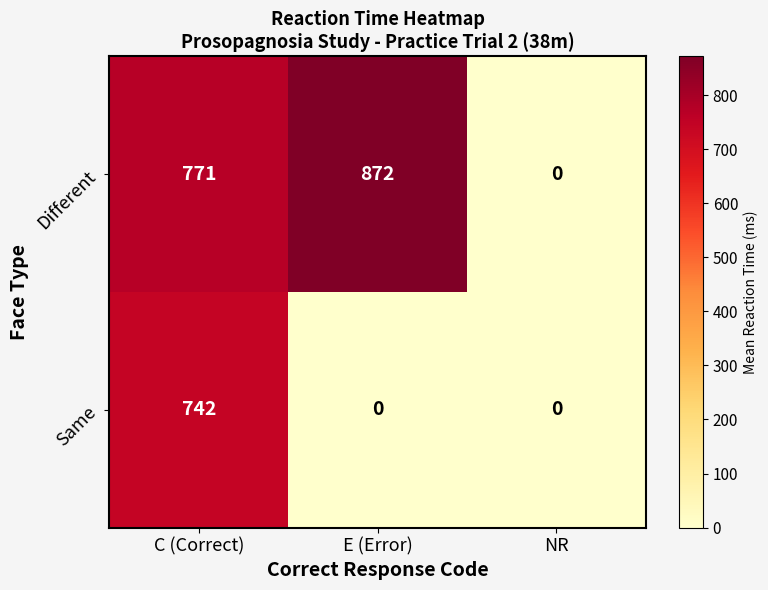

How many Different values are between 0 and 872?

3